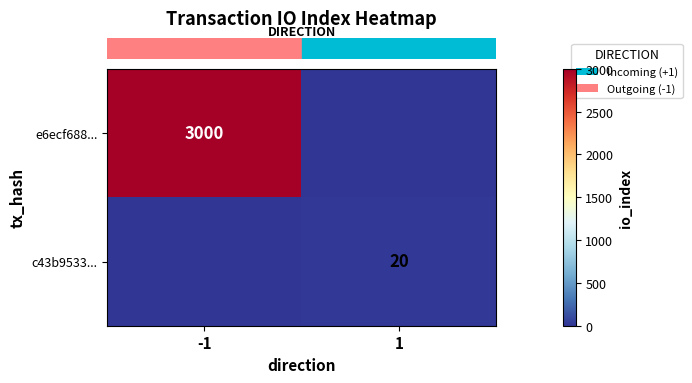

Rank the series at -1 from highest to lowest value.

row_0, row_1